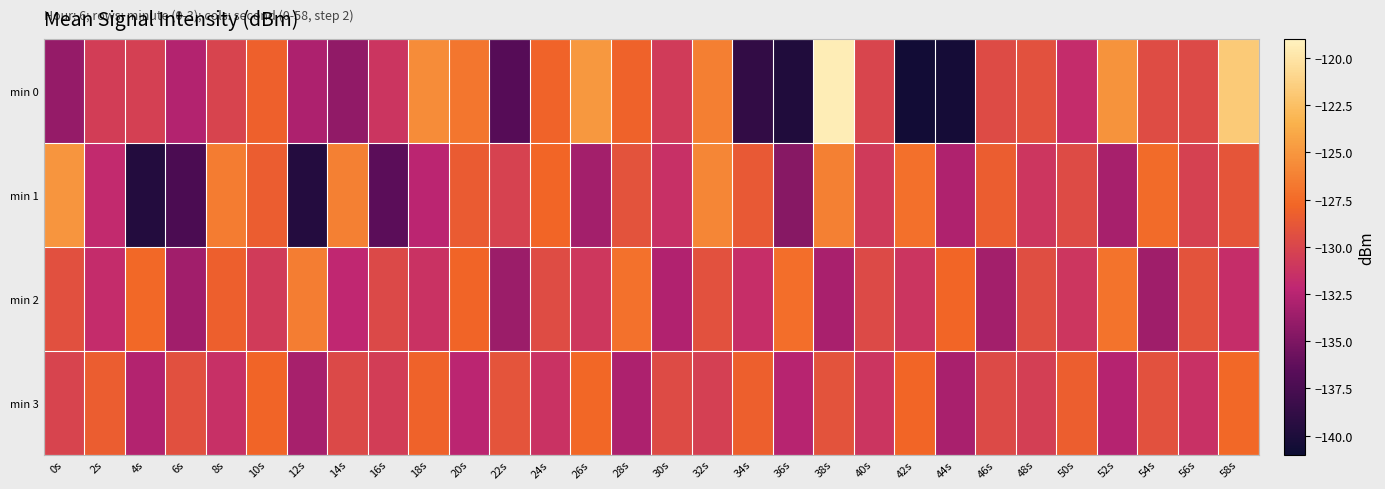

Rank the series by their maximum value, from highest to lowest.

min 0, min 1, min 2, min 3